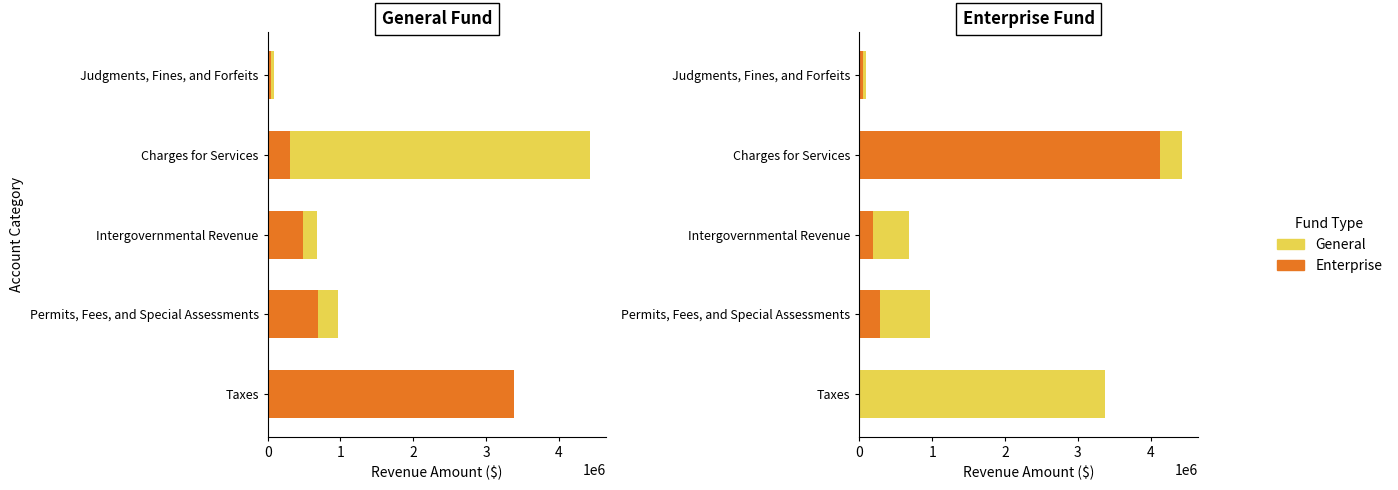

The value of Enterprise at Judgments, Fines, and Forfeits is 45624. True or false?

True